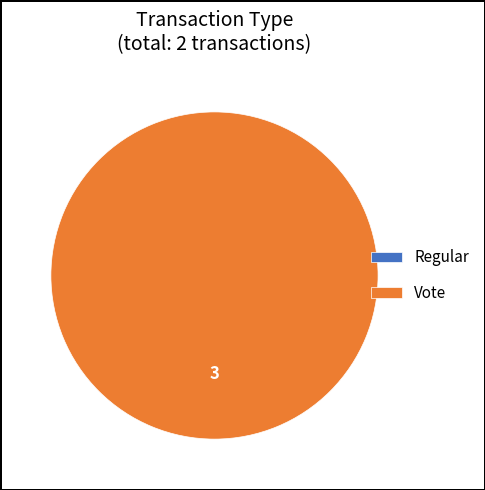

True or false: Vote accounts for 100% of the total.

True